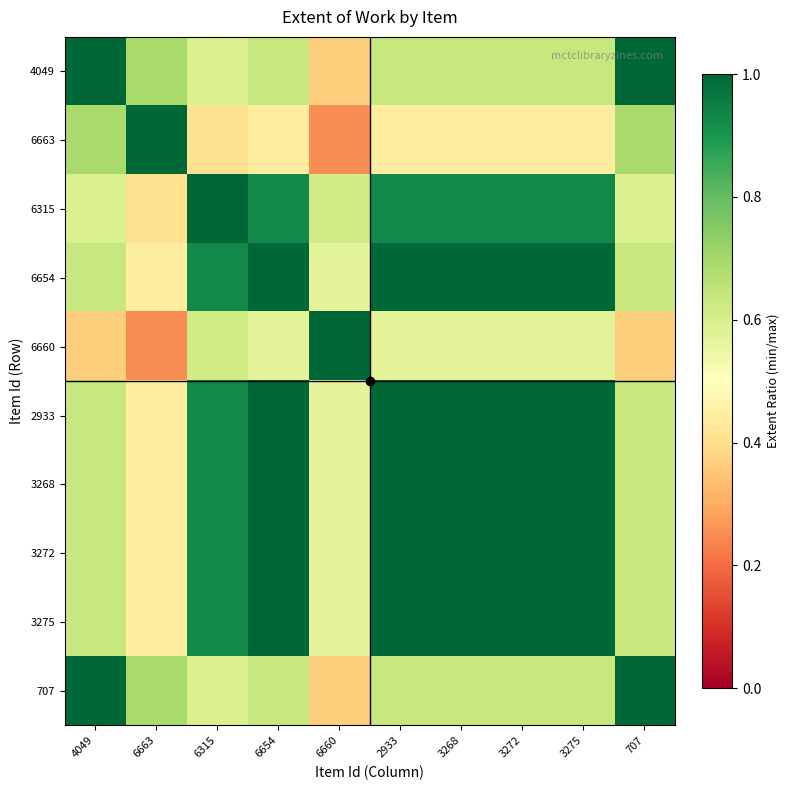

At which category is the sum across all series the highest?

6654